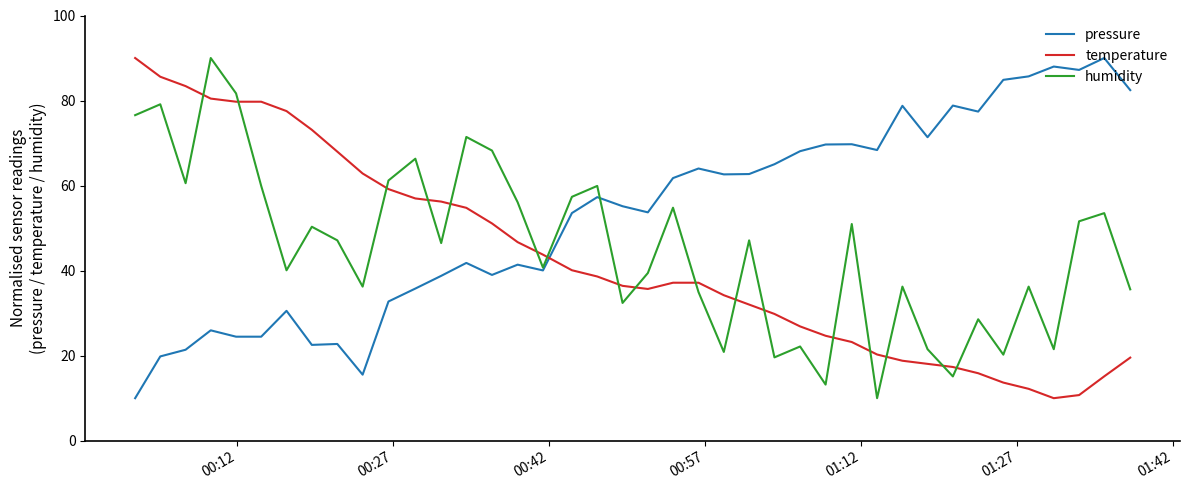

What is the minimum value for pressure?

10.0